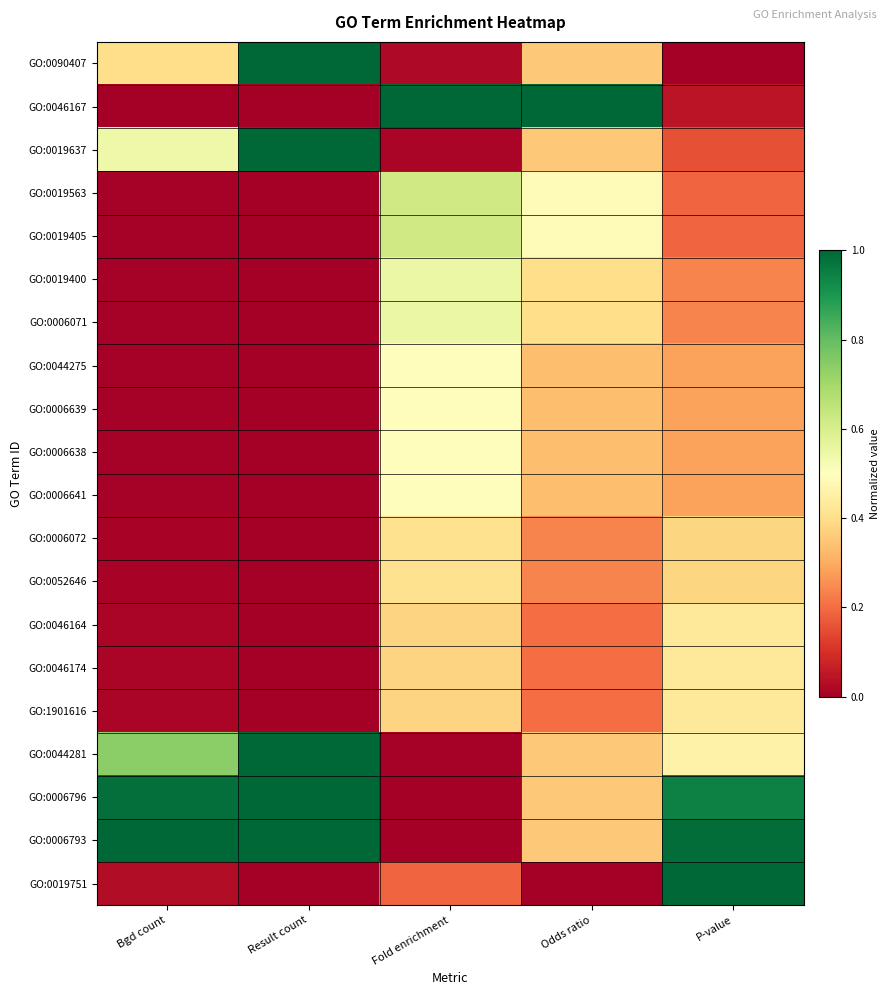

Reading right to left, extract all data points from this chart.

GO:0090407: P-value=0.0	Odds ratio=0.4	Fold enrichment=0.0	Result count=1.0	Bgd count=0.4
GO:0046167: P-value=0.0	Odds ratio=1.0	Fold enrichment=1.0	Result count=0.0	Bgd count=0.0
GO:0019637: P-value=0.2	Odds ratio=0.4	Fold enrichment=0.0	Result count=1.0	Bgd count=0.5
GO:0019563: P-value=0.2	Odds ratio=0.5	Fold enrichment=0.6	Result count=0.0	Bgd count=0.0
GO:0019405: P-value=0.2	Odds ratio=0.5	Fold enrichment=0.6	Result count=0.0	Bgd count=0.0
GO:0019400: P-value=0.2	Odds ratio=0.4	Fold enrichment=0.5	Result count=0.0	Bgd count=0.0
GO:0006071: P-value=0.2	Odds ratio=0.4	Fold enrichment=0.5	Result count=0.0	Bgd count=0.0
GO:0044275: P-value=0.3	Odds ratio=0.3	Fold enrichment=0.5	Result count=0.0	Bgd count=0.0
GO:0006639: P-value=0.3	Odds ratio=0.3	Fold enrichment=0.5	Result count=0.0	Bgd count=0.0
GO:0006638: P-value=0.3	Odds ratio=0.3	Fold enrichment=0.5	Result count=0.0	Bgd count=0.0
GO:0006641: P-value=0.3	Odds ratio=0.3	Fold enrichment=0.5	Result count=0.0	Bgd count=0.0
GO:0006072: P-value=0.4	Odds ratio=0.2	Fold enrichment=0.4	Result count=0.0	Bgd count=0.0
GO:0052646: P-value=0.4	Odds ratio=0.2	Fold enrichment=0.4	Result count=0.0	Bgd count=0.0
GO:0046164: P-value=0.4	Odds ratio=0.2	Fold enrichment=0.4	Result count=0.0	Bgd count=0.0
GO:0046174: P-value=0.4	Odds ratio=0.2	Fold enrichment=0.4	Result count=0.0	Bgd count=0.0
GO:1901616: P-value=0.4	Odds ratio=0.2	Fold enrichment=0.4	Result count=0.0	Bgd count=0.0
GO:0044281: P-value=0.5	Odds ratio=0.4	Fold enrichment=0.0	Result count=1.0	Bgd count=0.7
GO:0006796: P-value=0.9	Odds ratio=0.4	Fold enrichment=0.0	Result count=1.0	Bgd count=1.0
GO:0006793: P-value=1.0	Odds ratio=0.4	Fold enrichment=0.0	Result count=1.0	Bgd count=1.0
GO:0019751: P-value=1.0	Odds ratio=0.0	Fold enrichment=0.2	Result count=0.0	Bgd count=0.0